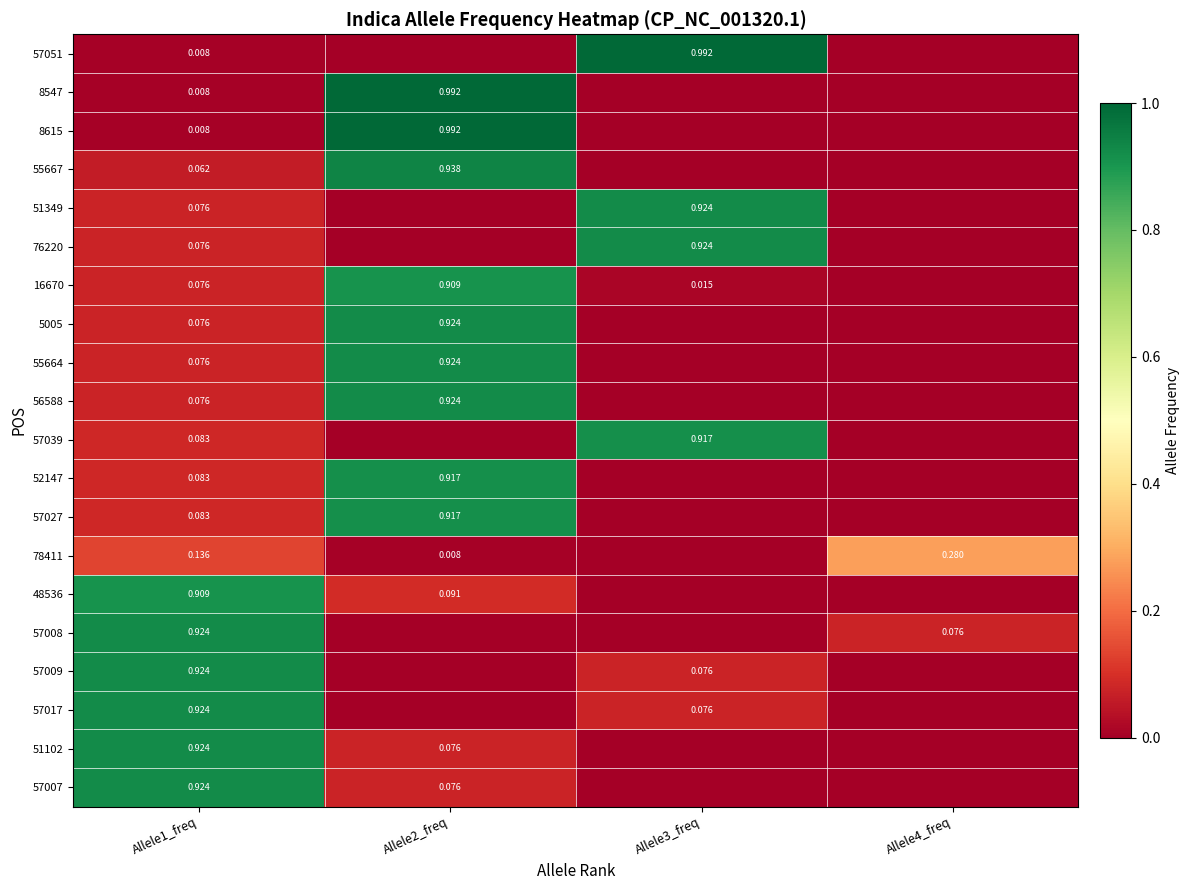

How many data points does each series have?

4